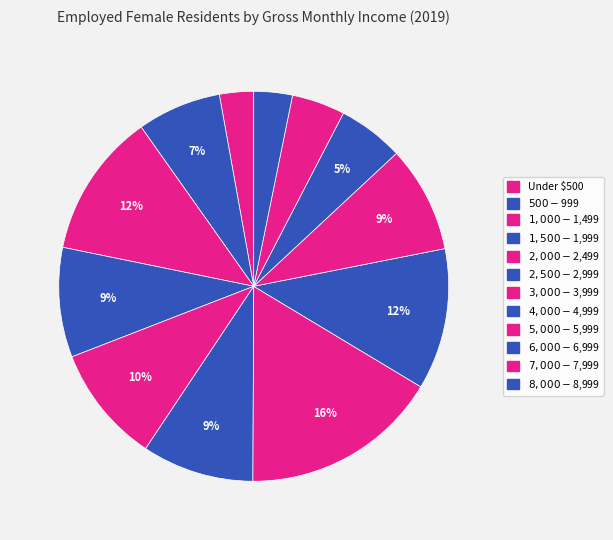

How many segments does this pie chart have?

12